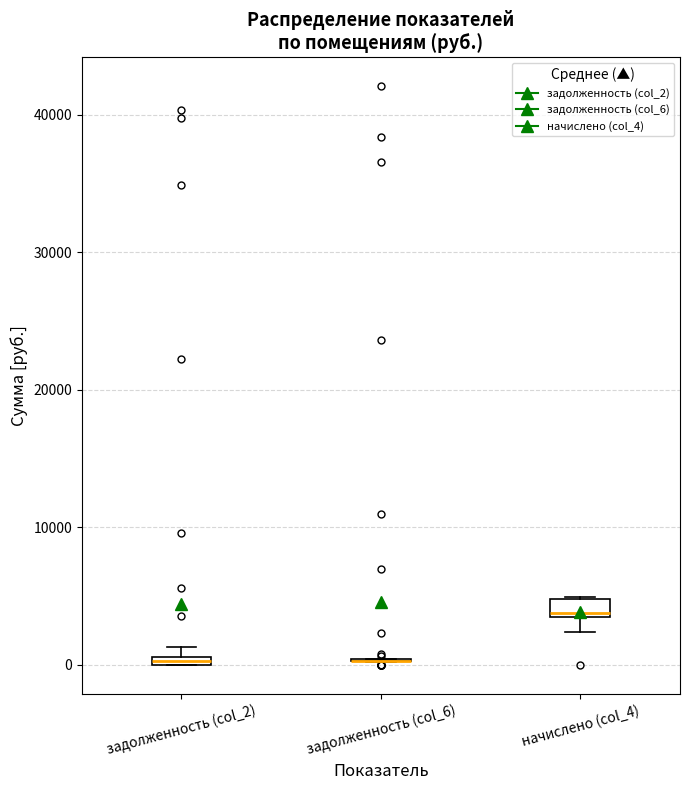

Where is the lower edge of the box for задолженность (col_2) on the y-axis? The values are not printed on the chart, so give them approximately, as read against the axis.

0